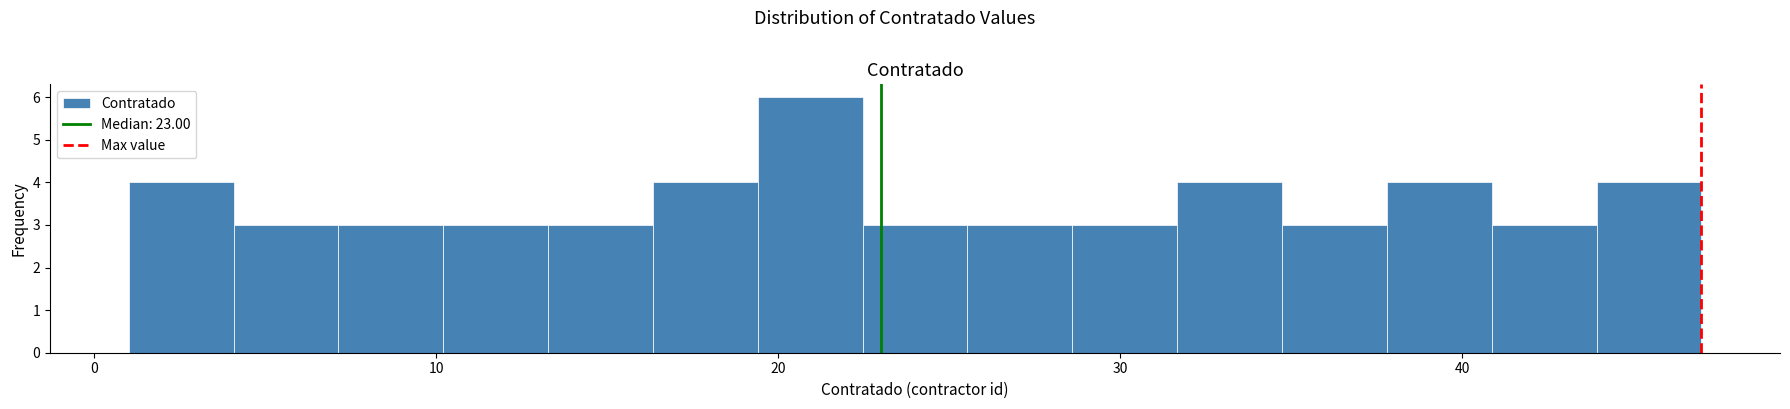

Read against the x-axis, roughly where is the centre of the tallest bar?

21